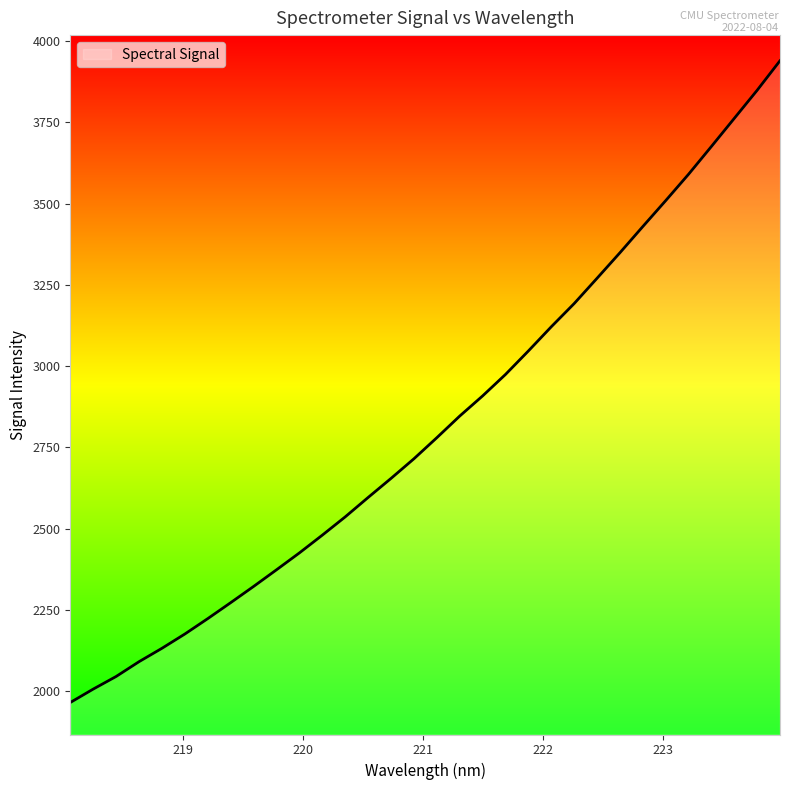

What is the smallest value displayed?

1966.1